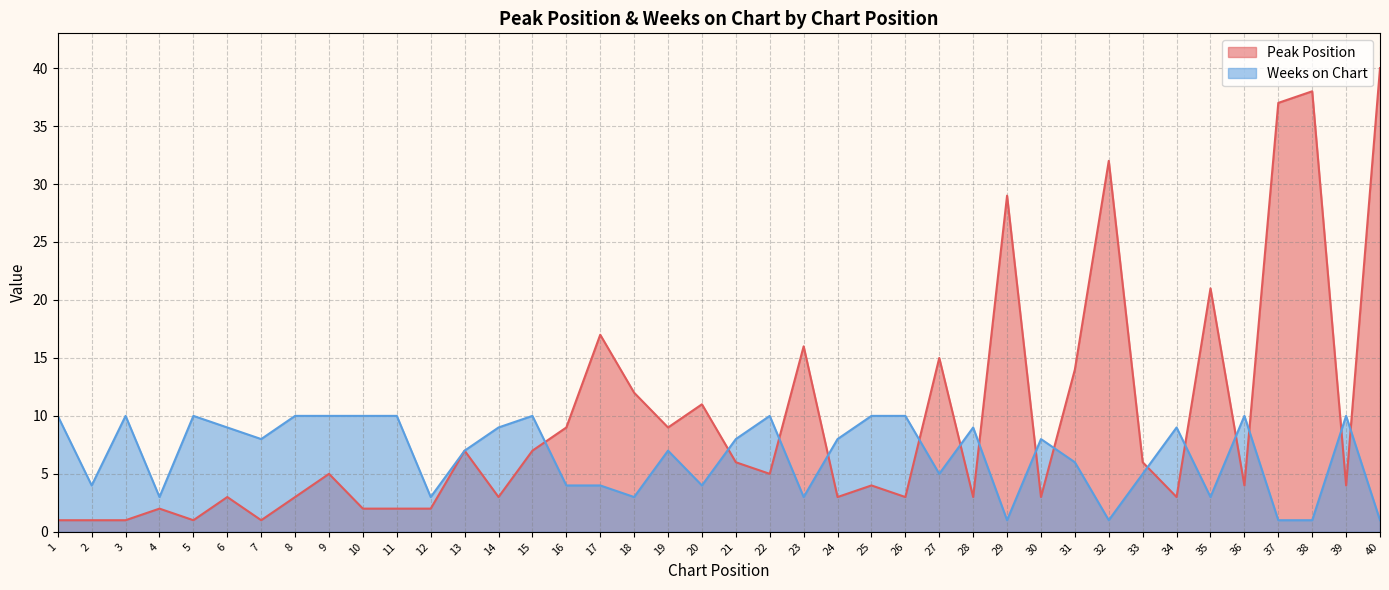

At which label does Weeks on Chart first exceed 8?

1